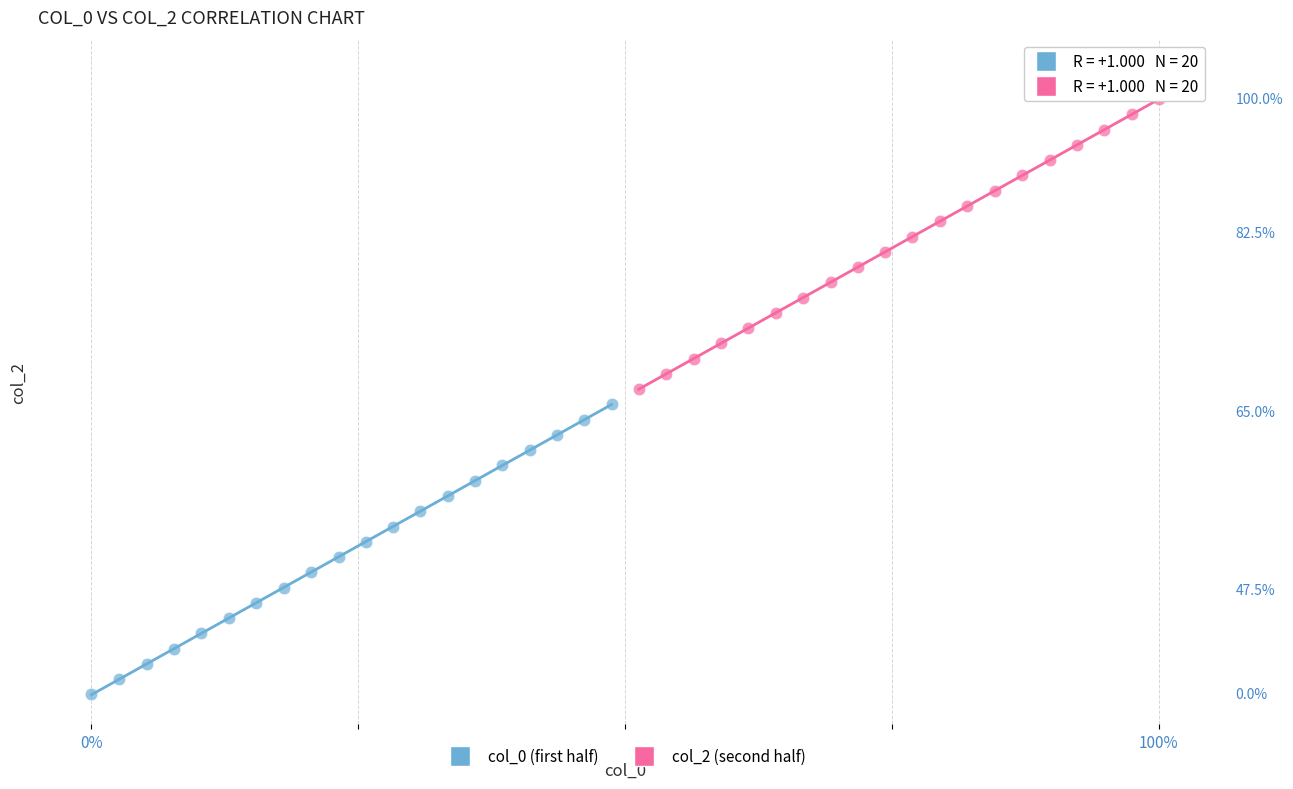

Which series reaches the maximum Y coordinate?

col_2 (second half)